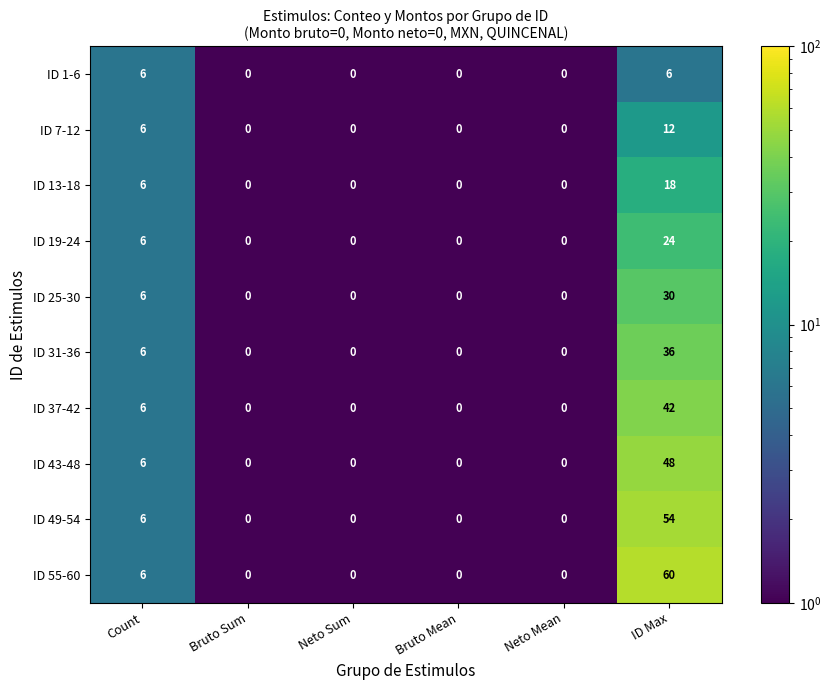

Which series has the largest total across all categories?

ID 55-60